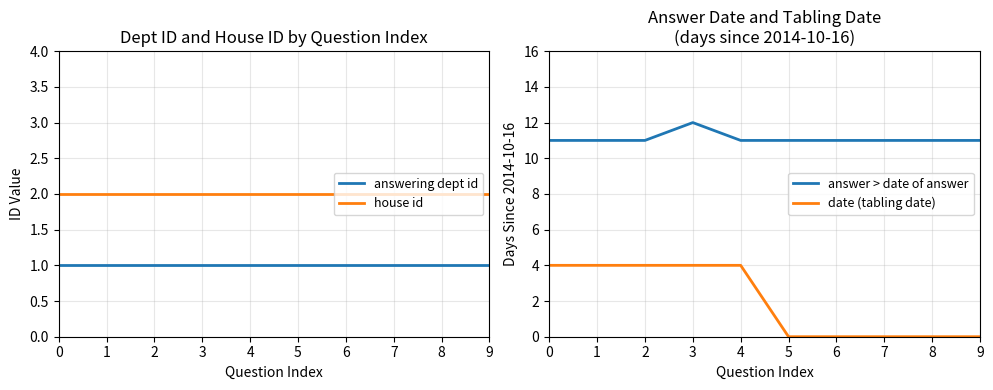

What is the difference between the highest and lowest values at 8?

11